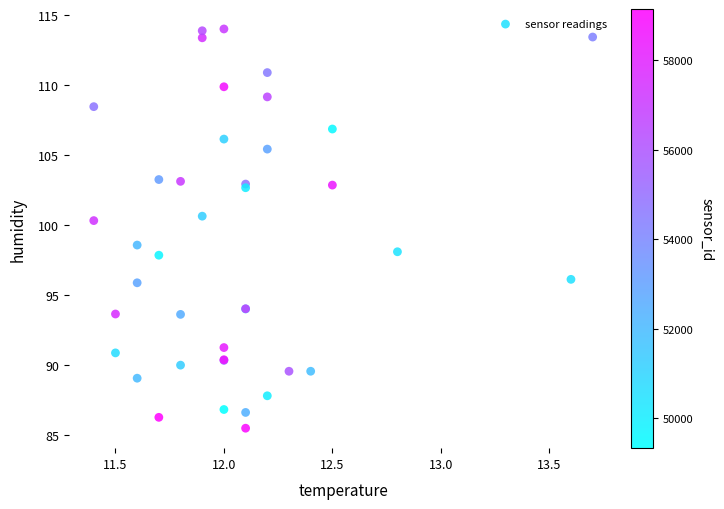

What Y value in the scatter plot is closest to 99?

98.6